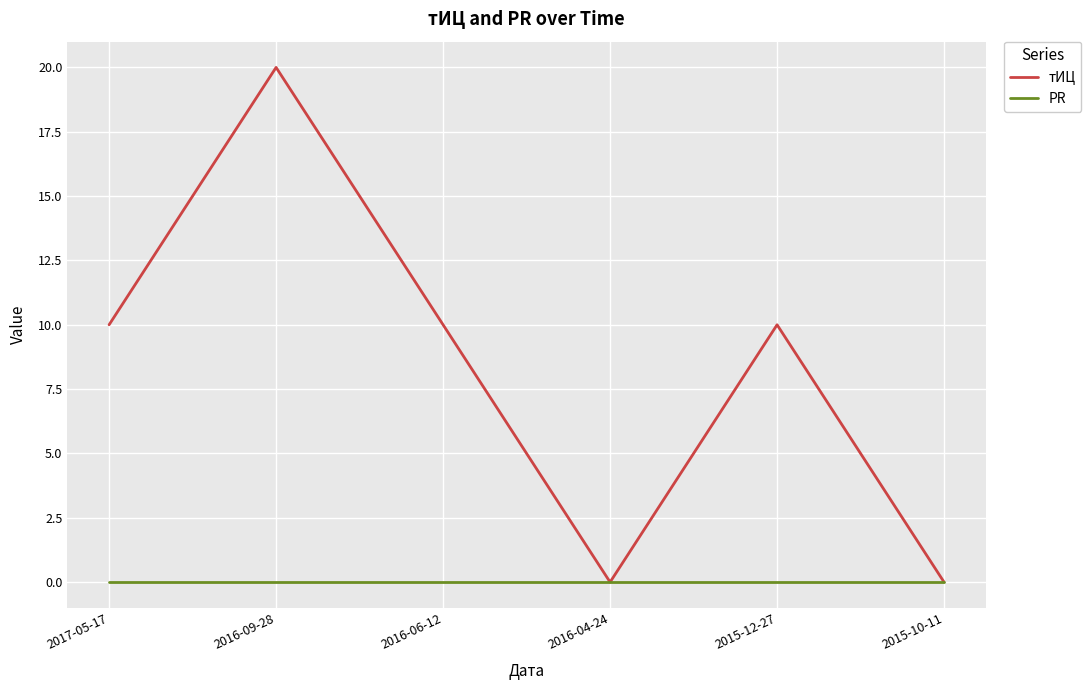

What is the highest value of the тИЦ series?

20